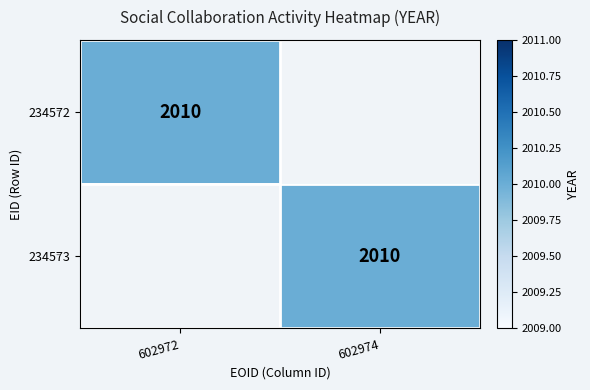

What is the sum of all 602974 values?

2010